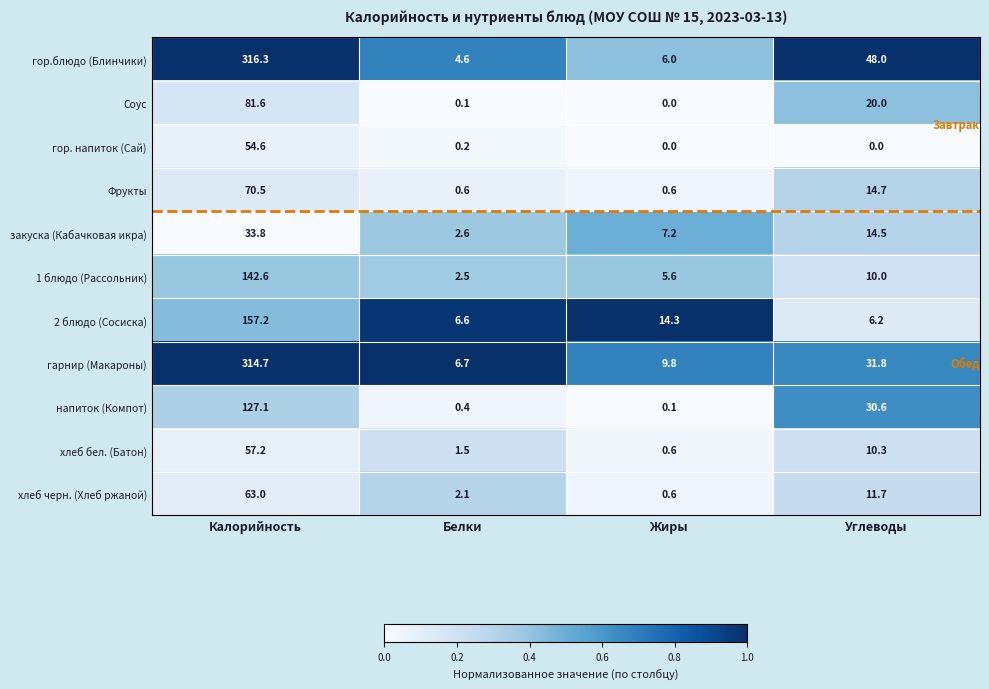

What is the difference between the maximum and second lowest values in the напиток (Компот) series?

126.7